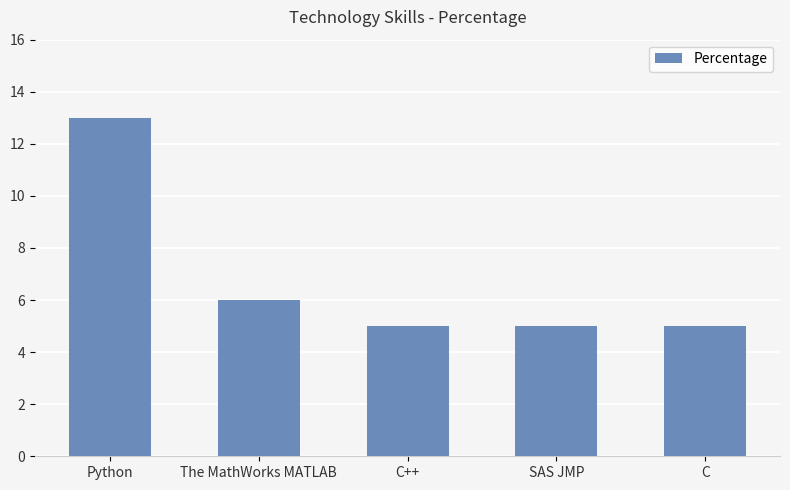

What is the change in value from The MathWorks MATLAB to C?

-1